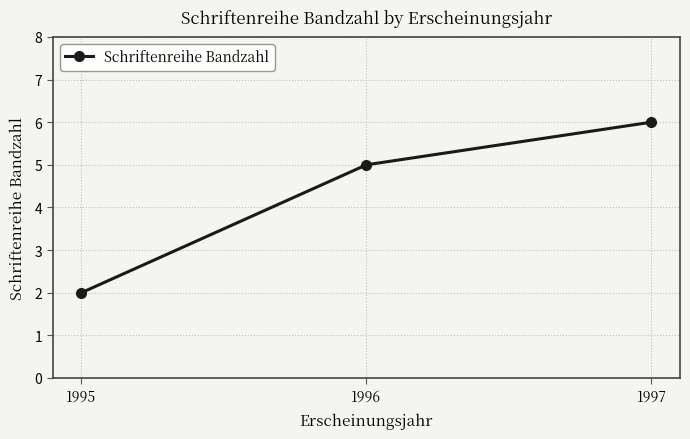

How many distinct data groups are displayed?

1